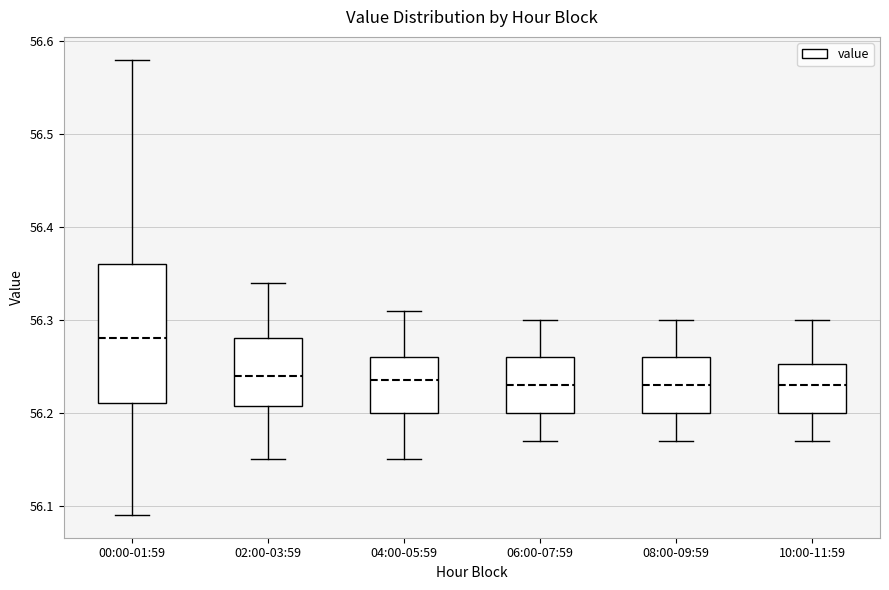

Reading left to right, transcribe this box plot: for each box, give where its median line is, the range the box spans, and where its two whiskers end, as read against the y-axis. The values are not printed on the chart, so give them approximately, as read against the axis.

00:00-01:59: median 56.28, box 56.21 to 56.36, whiskers 56.09 to 56.58
02:00-03:59: median 56.24, box 56.21 to 56.28, whiskers 56.15 to 56.34
04:00-05:59: median 56.24, box 56.20 to 56.26, whiskers 56.15 to 56.31
06:00-07:59: median 56.23, box 56.20 to 56.26, whiskers 56.17 to 56.30
08:00-09:59: median 56.23, box 56.20 to 56.26, whiskers 56.17 to 56.30
10:00-11:59: median 56.23, box 56.20 to 56.25, whiskers 56.17 to 56.30